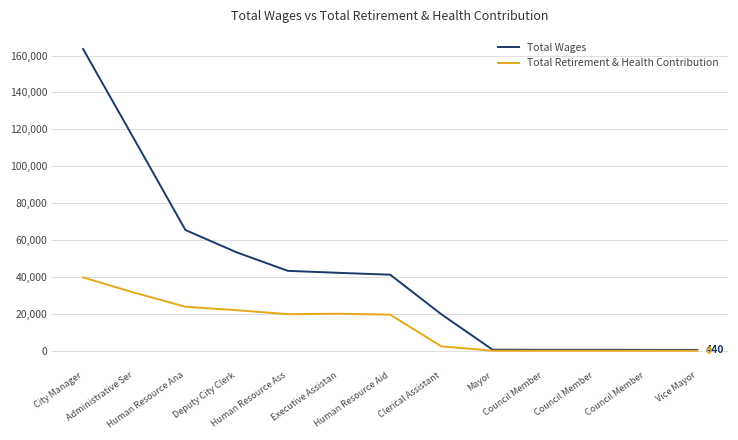

Reading left to right, what are all the values shown in this chart?

Total Wages: 163541	114590	65408	53320	43288	42197	41197	19741	550	500	500	460	440
Total Retirement & Health Contribution: 39746	31469	23811	21956	19804	20034	19555	2339	0	0	0	0	0